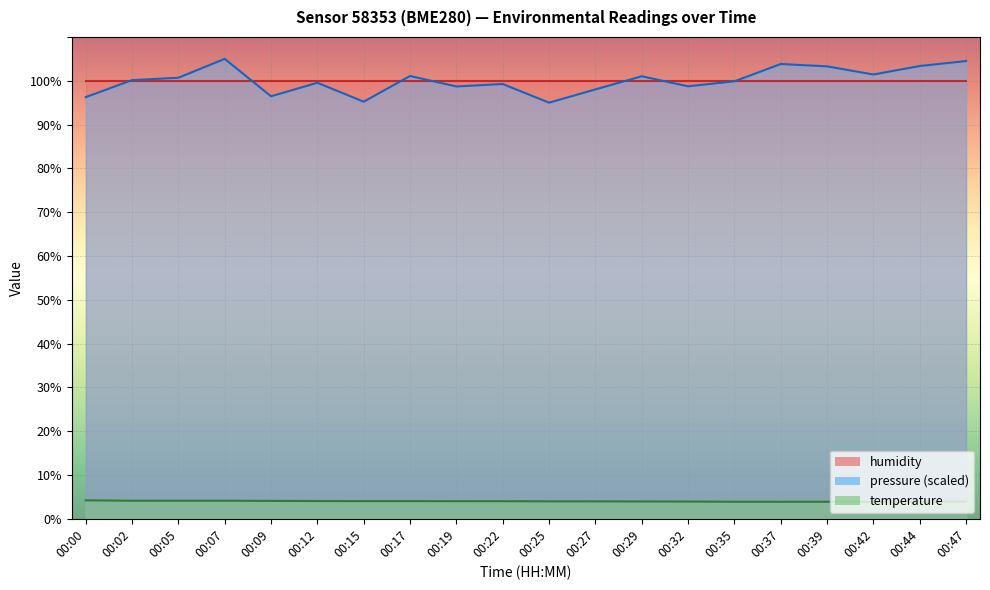

Which category has the highest value in the pressure_scaled series?

00:07